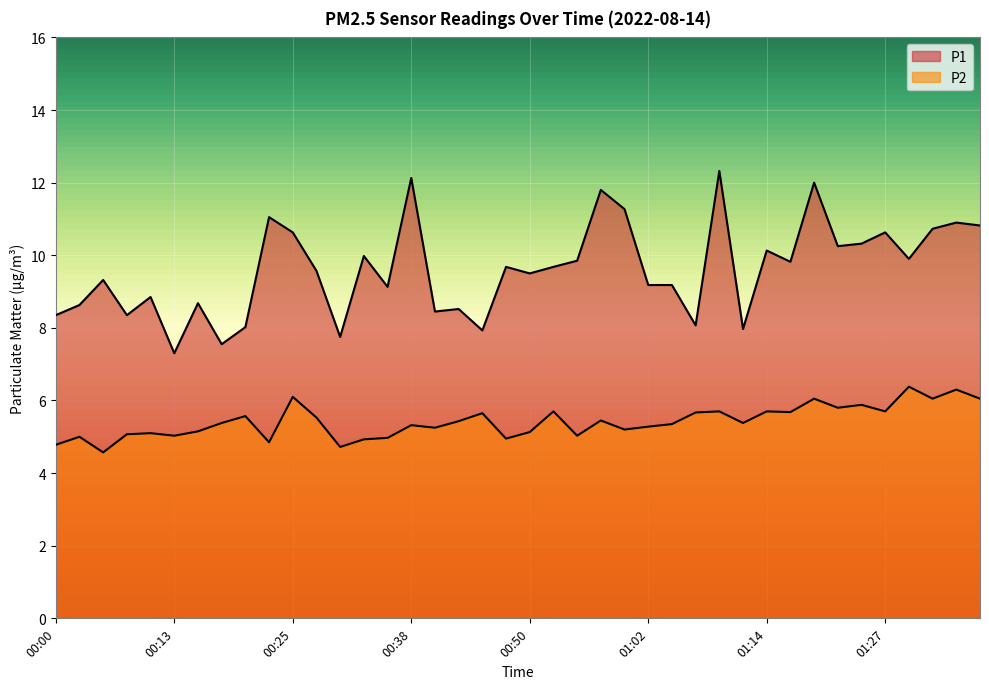

Reading right to left, transcribe all the data shown in this chart.

P1: 10.8	10.9	10.7	9.9	10.6	10.3	10.2	12.0	9.8	10.1	8.0	12.3	8.1	9.2	9.2	11.3	11.8	9.8	9.7	9.5	9.7	7.9	8.5	8.4	12.1	9.1	10.0	7.8	9.6	10.6	11.1	8.0	7.5	8.7	7.3	8.8	8.3	9.3	8.6	8.3
P2: 6.0	6.3	6.0	6.4	5.7	5.9	5.8	6.0	5.7	5.7	5.4	5.7	5.7	5.3	5.3	5.2	5.5	5.0	5.7	5.1	5.0	5.7	5.4	5.2	5.3	5.0	4.9	4.7	5.5	6.1	4.8	5.6	5.4	5.2	5.0	5.1	5.1	4.6	5.0	4.8